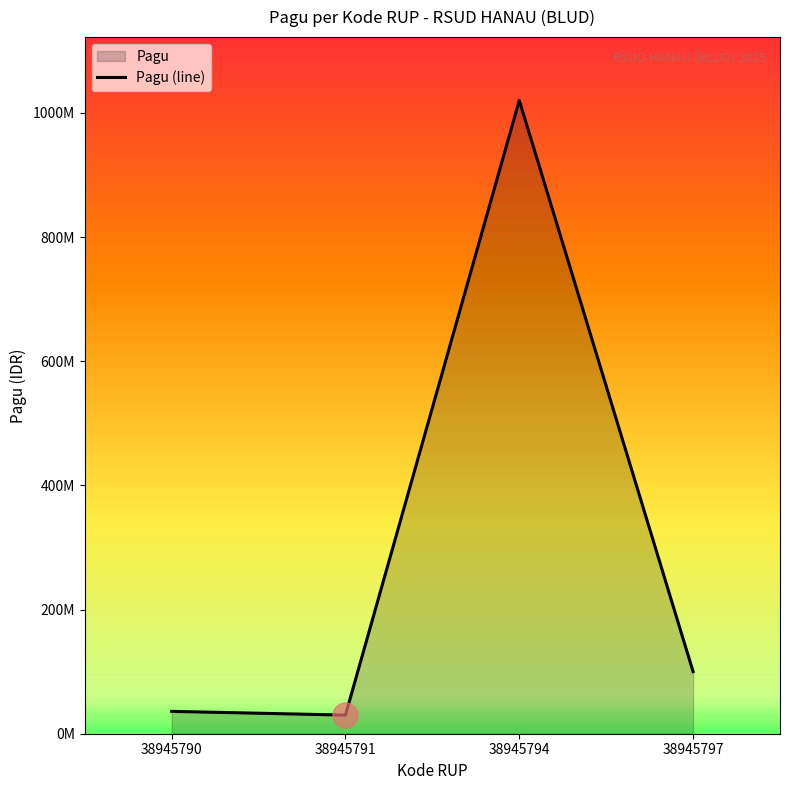

The chart shows a value of 1342975332 at 38945794. True or false?

False